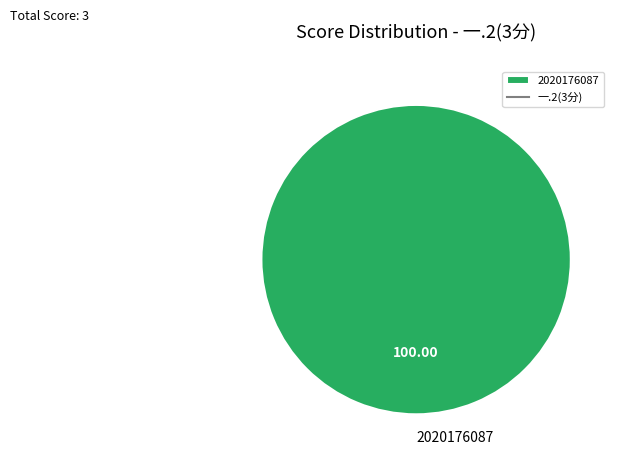

Count the number of slices in the pie.

1